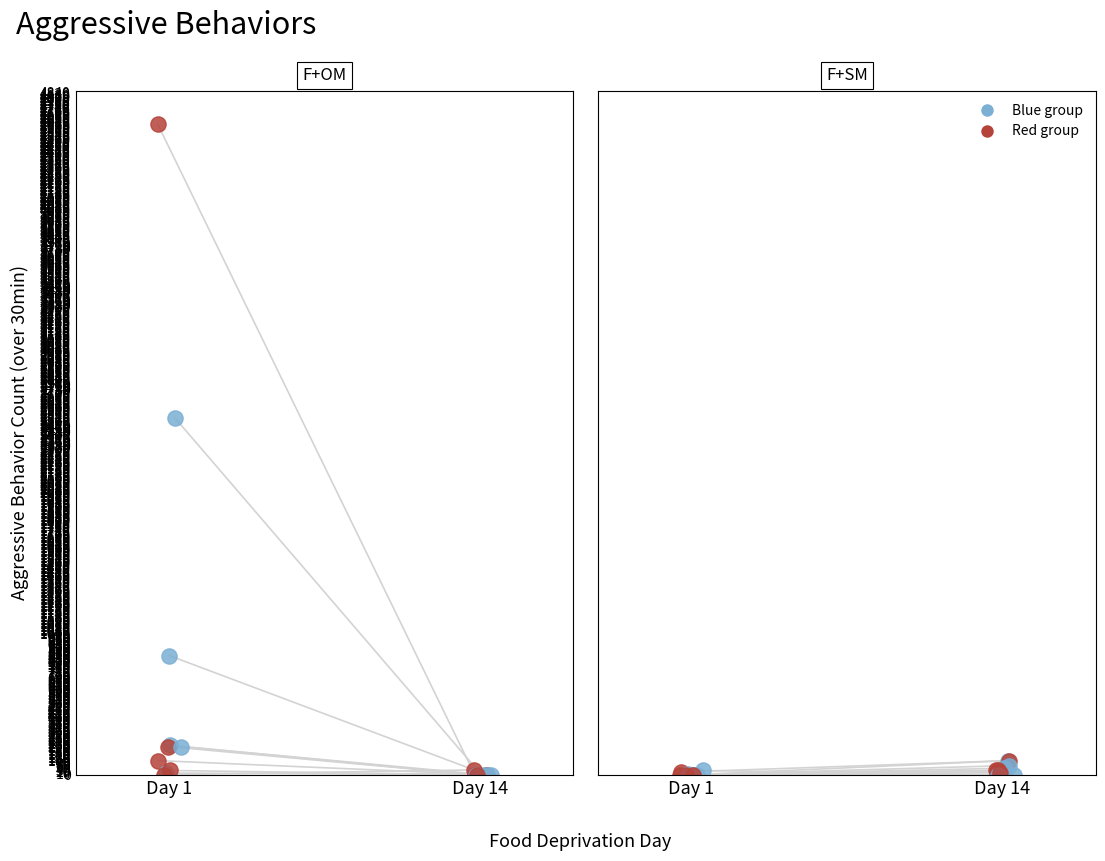

What is the total value across all series at 19?

70.0